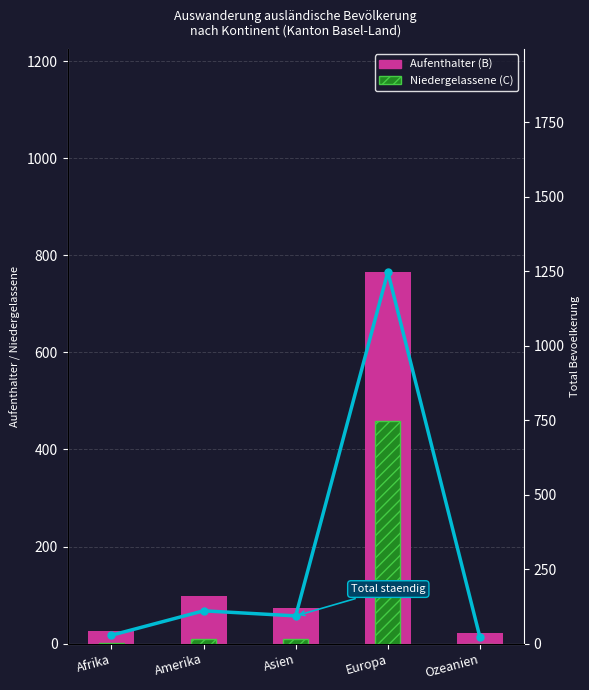

How many categories are shown in the chart?

5